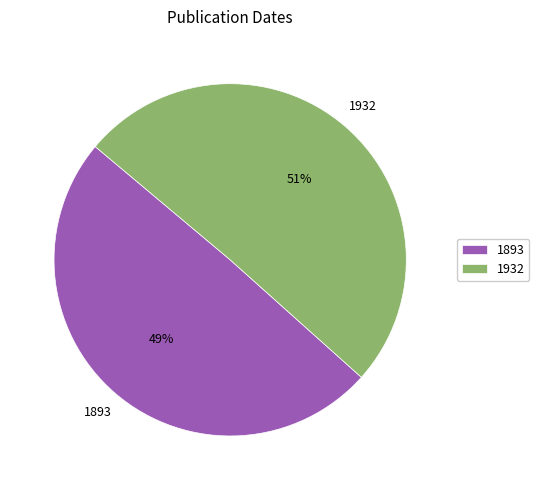

How many segments does this pie chart have?

2